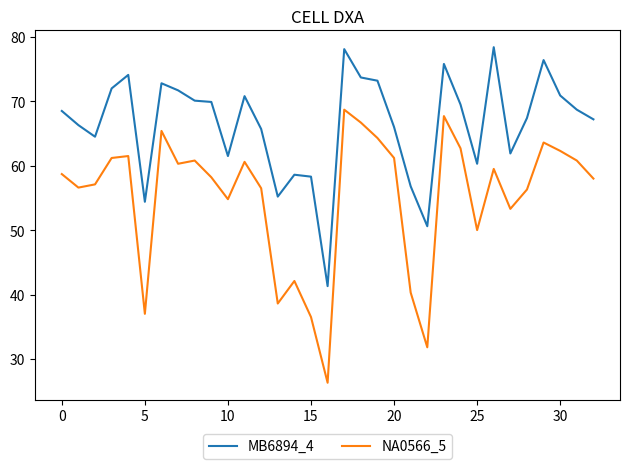

Which series has the widest spread of values?

NA0566_5